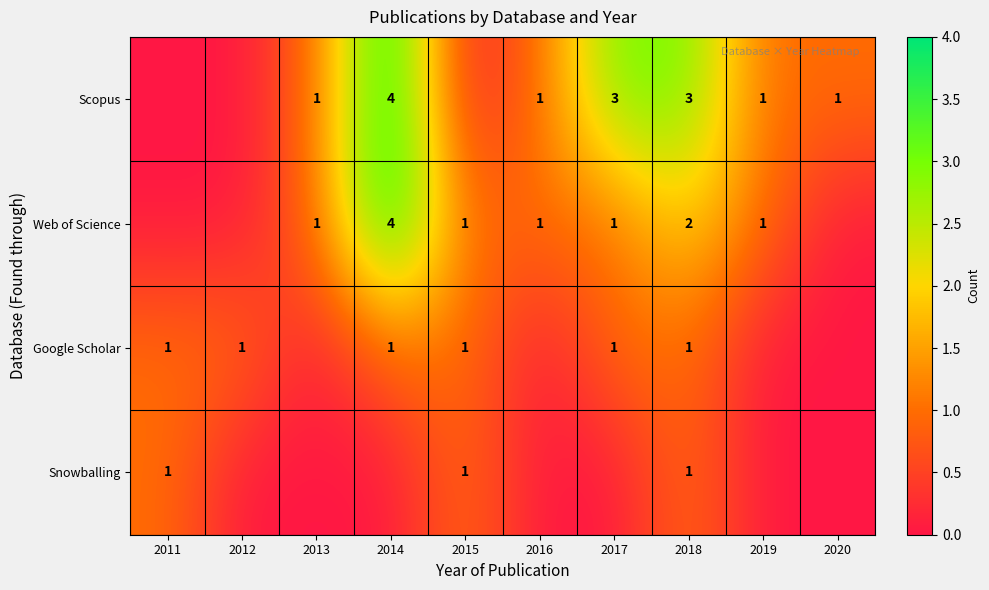

What is the sum of the Scopus values at 2014 and 2013?

5